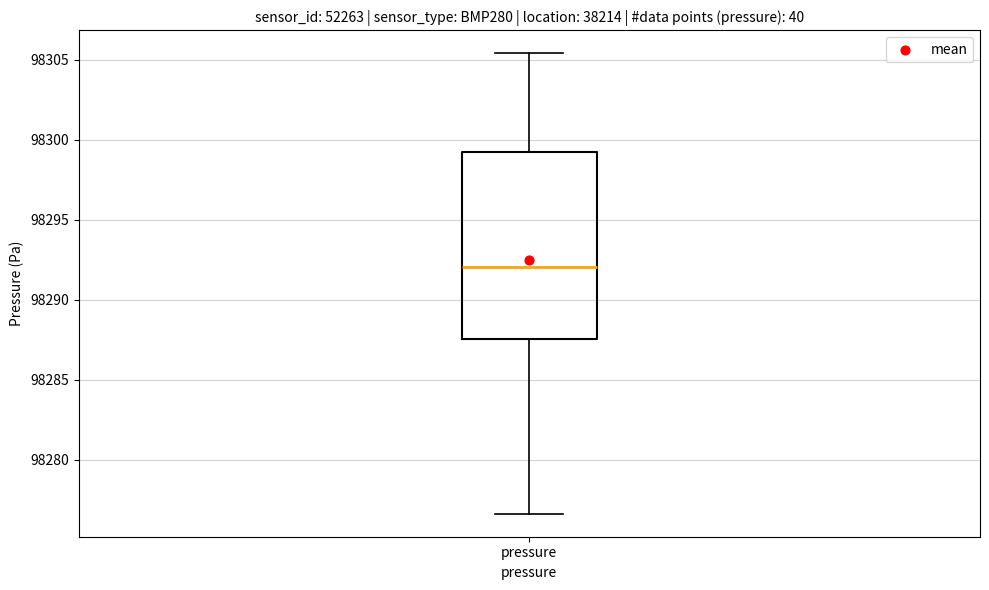

Where does the lower whisker of the box for pressure end on the y-axis? The values are not printed on the chart, so give them approximately, as read against the axis.

98276.5